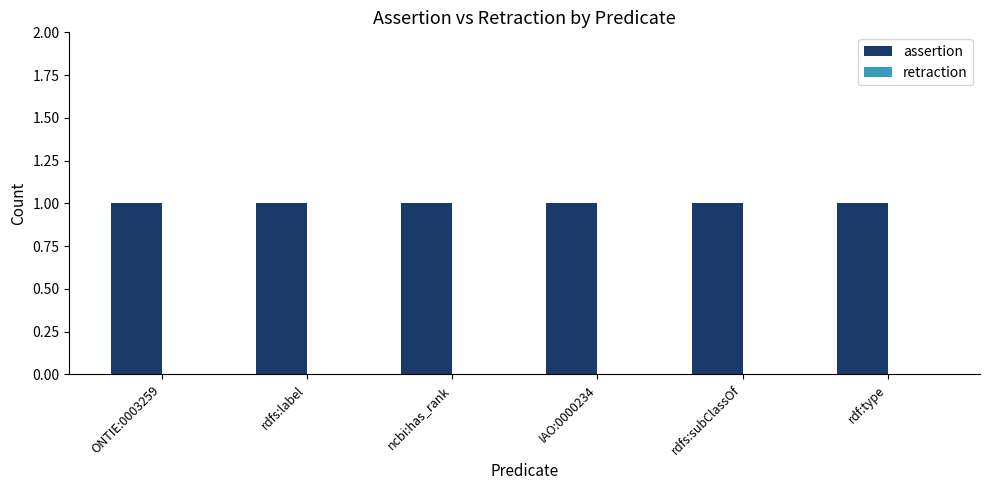

List the labels in order of assertion value, largest first.

ONTIE:0003259, rdfs:label, ncbi:has_rank, IAO:0000234, rdfs:subClassOf, rdf:type